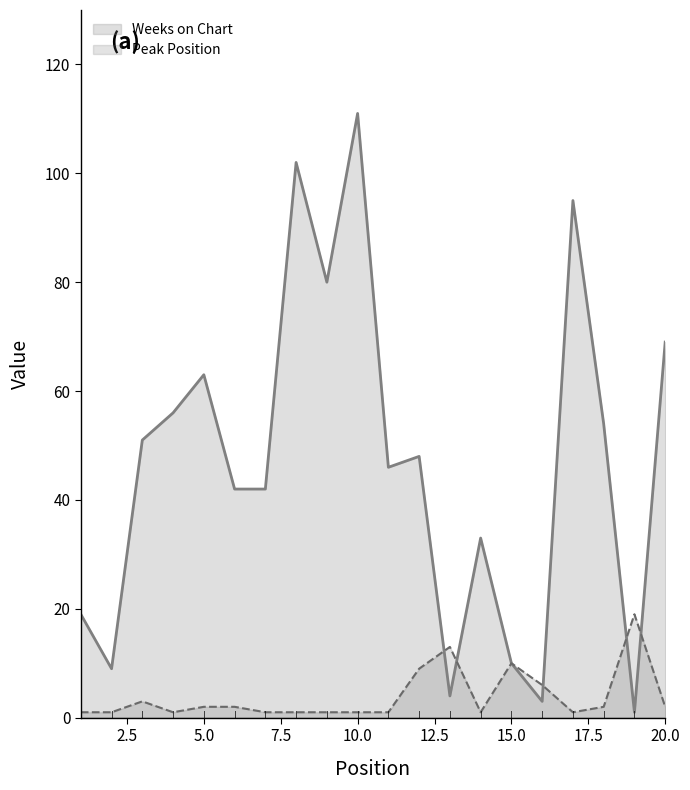

What is the minimum value for Weeks on Chart?

1